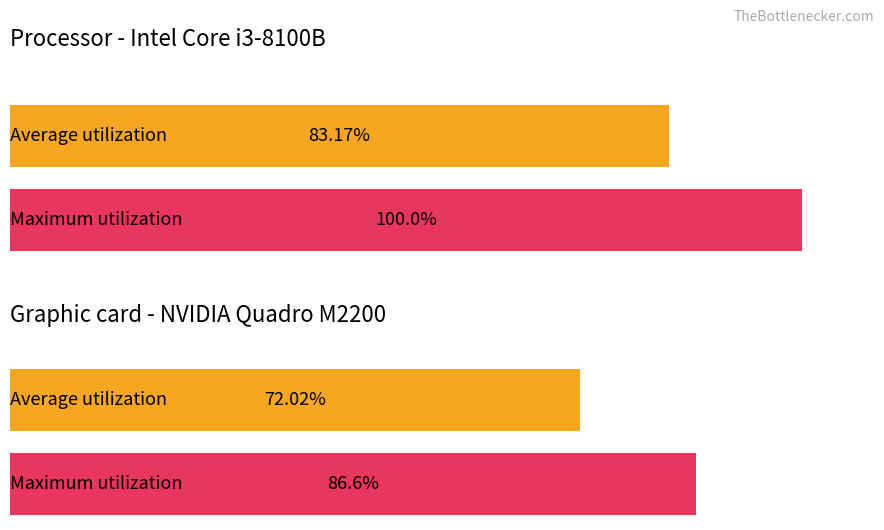

Does the chart contain stacked bars?

No